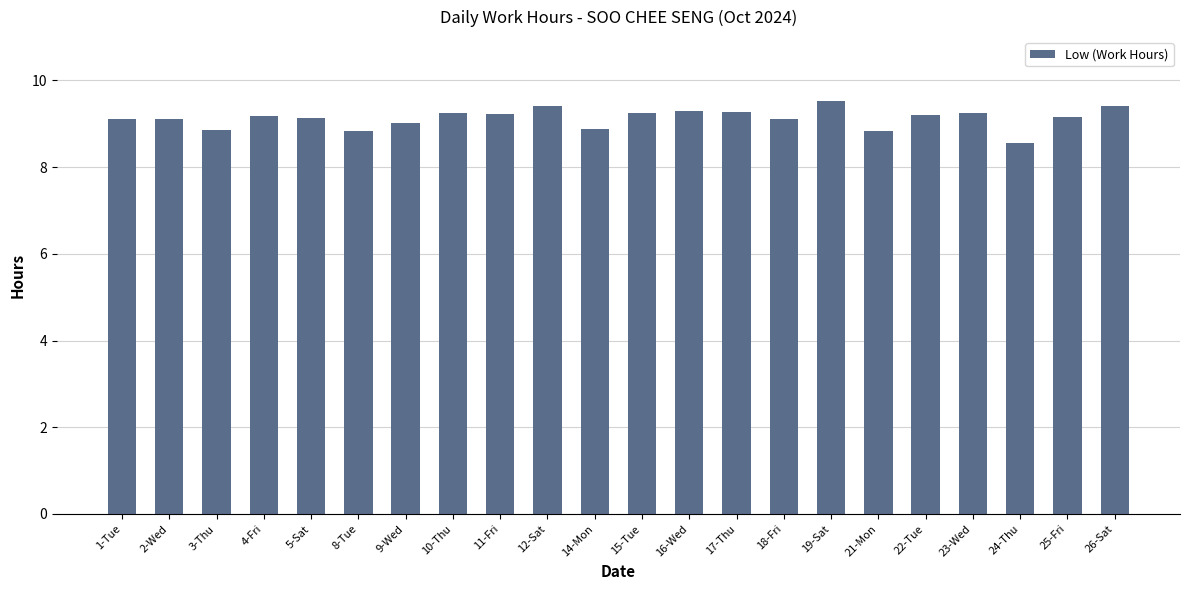

How many bars are there in total?

22